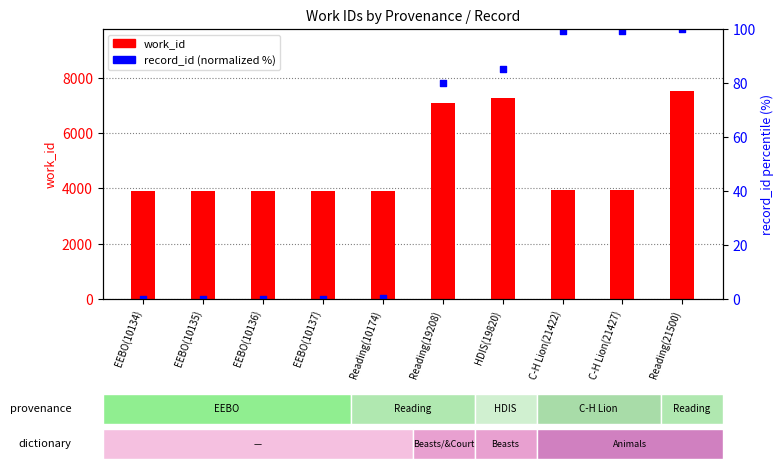

Which series has the largest total across all categories?

work_id